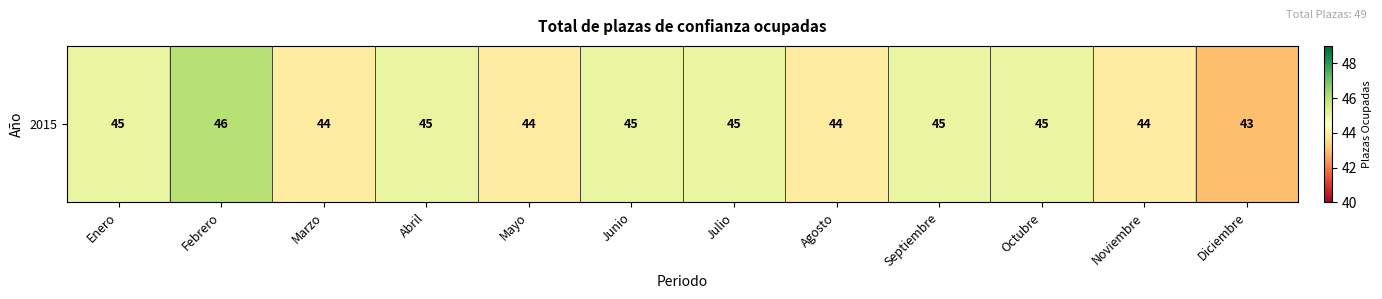

Where is the data nearest to the value 44?

Marzo